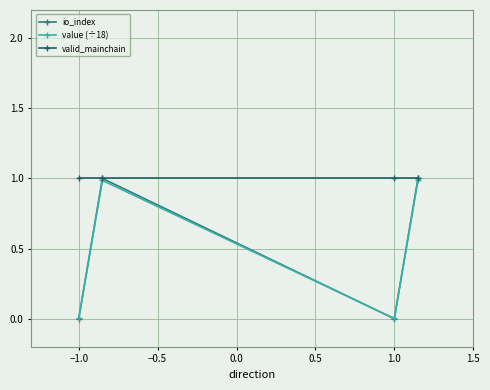

What is the value of the value (÷18) point at the 4th from the left?

1.0